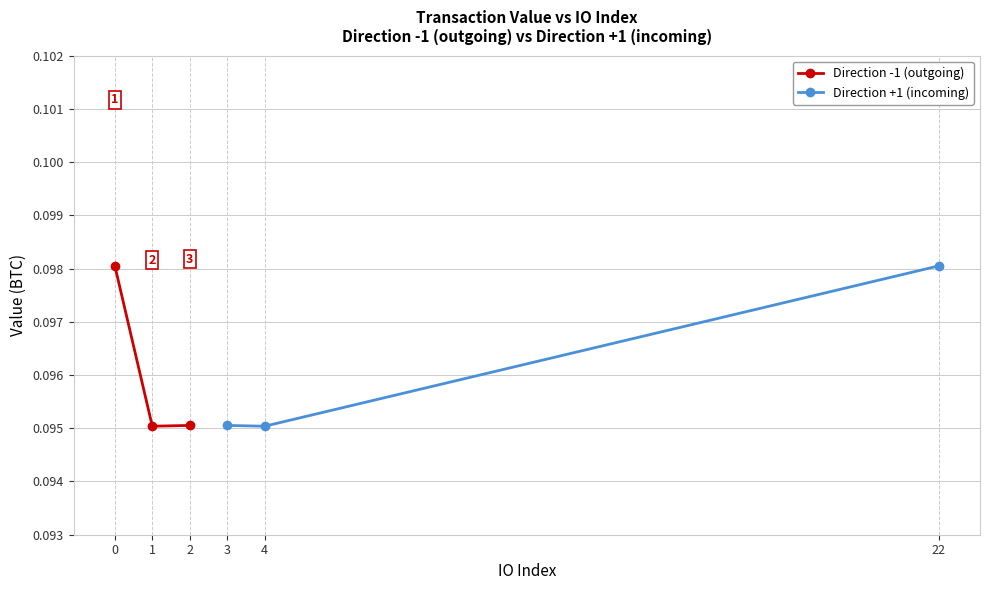

Count the Direction -1 (outgoing) values in the range 0 to 1.

3